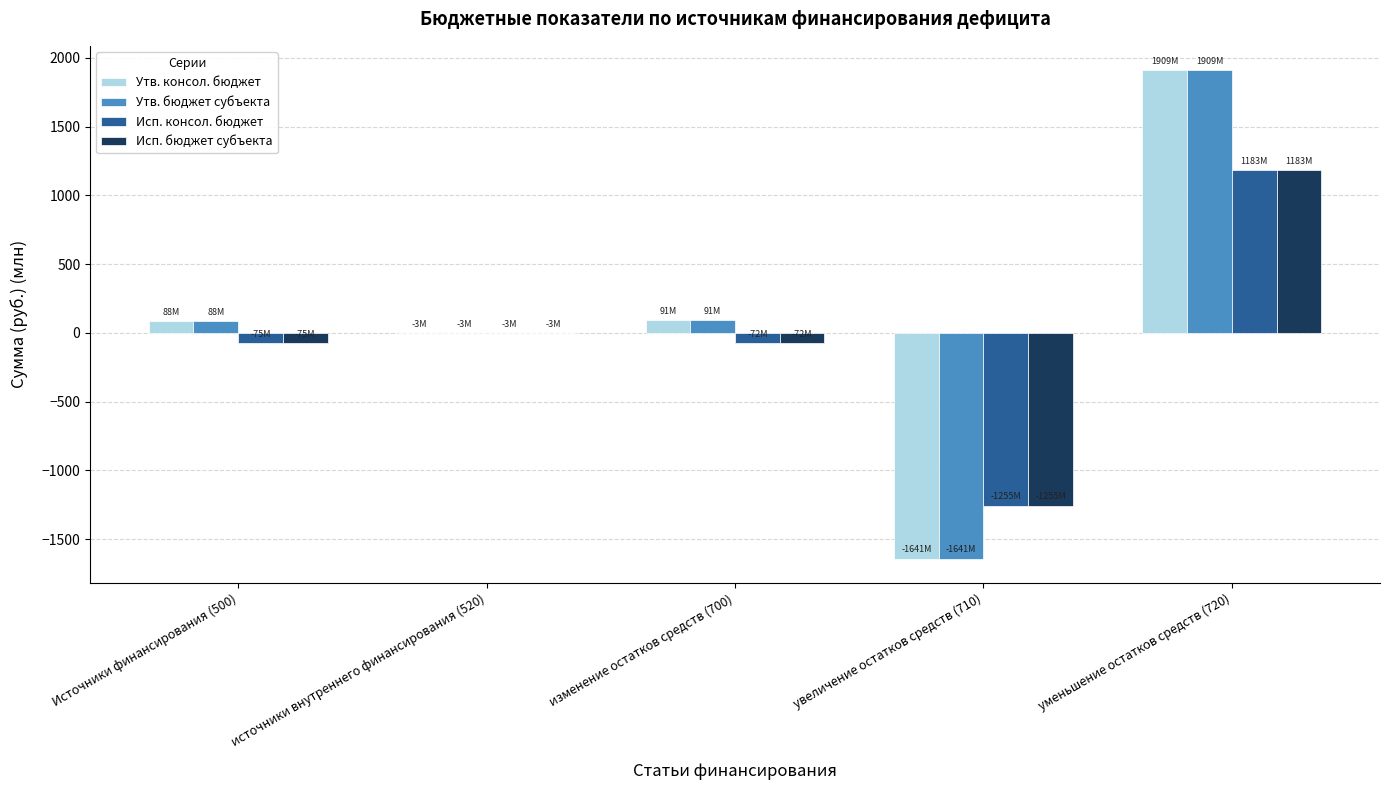

At which label does Утв. консол. бюджет reach its peak?

уменьшение остатков средств (720)